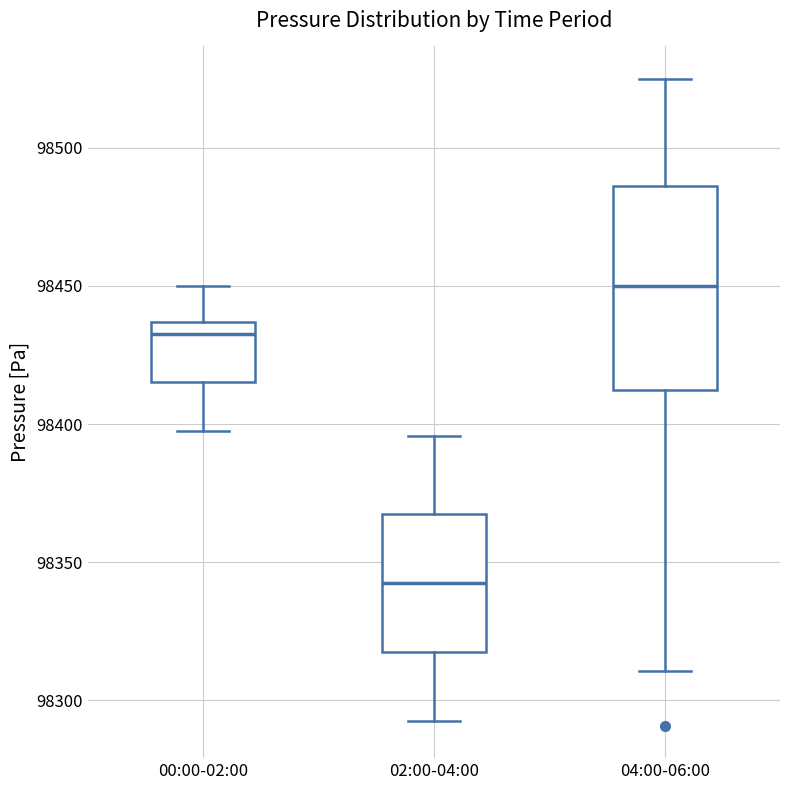

Which box is the tallest, from its lower edge to its upper edge?

04:00-06:00